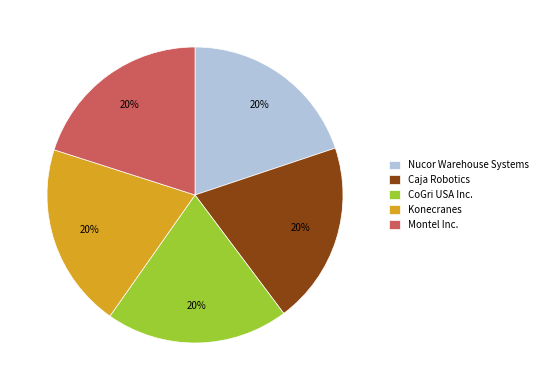

What is the ratio of the value at Nucor Warehouse Systems to the value at CoGri USA Inc.?

1.0